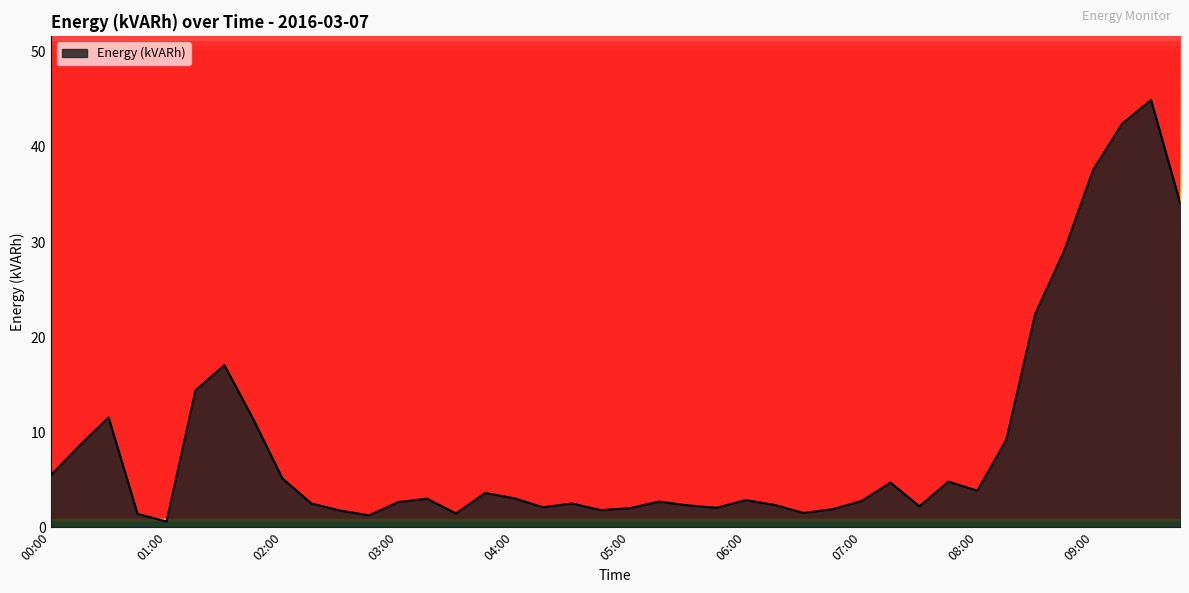

What is the maximum value shown in the chart?

45.0